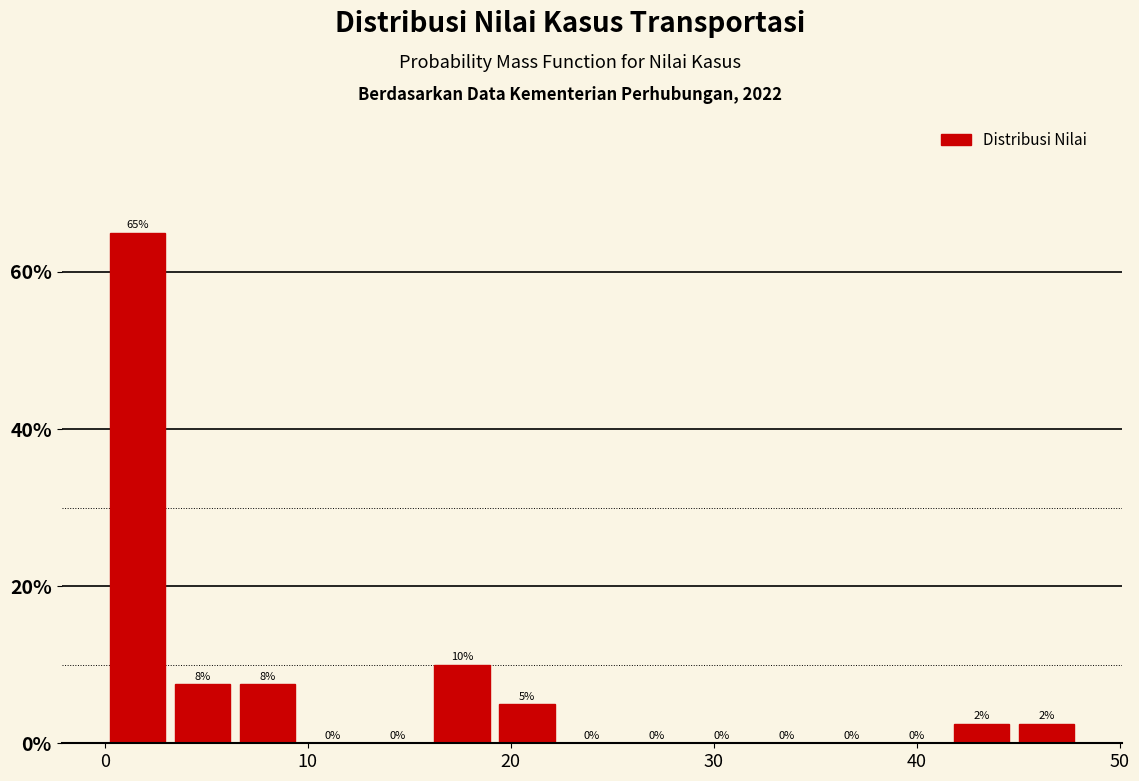

Around what value on the x-axis is the tallest bar? Give the approximate position of its centre, as read against the axis.

2